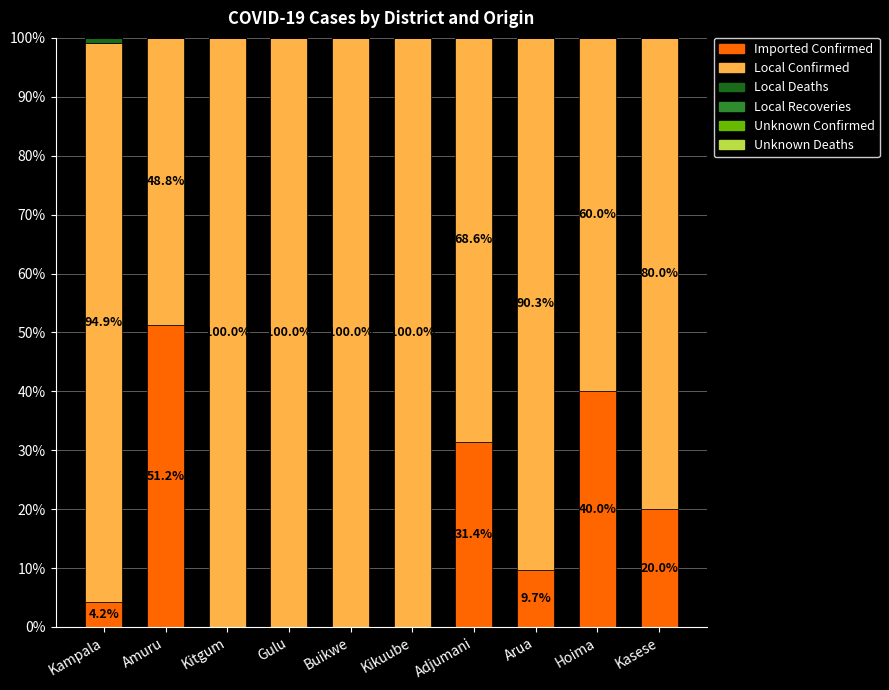

What is the sum of the Imported Confirmed values at Arua and Kikuube?

9.7